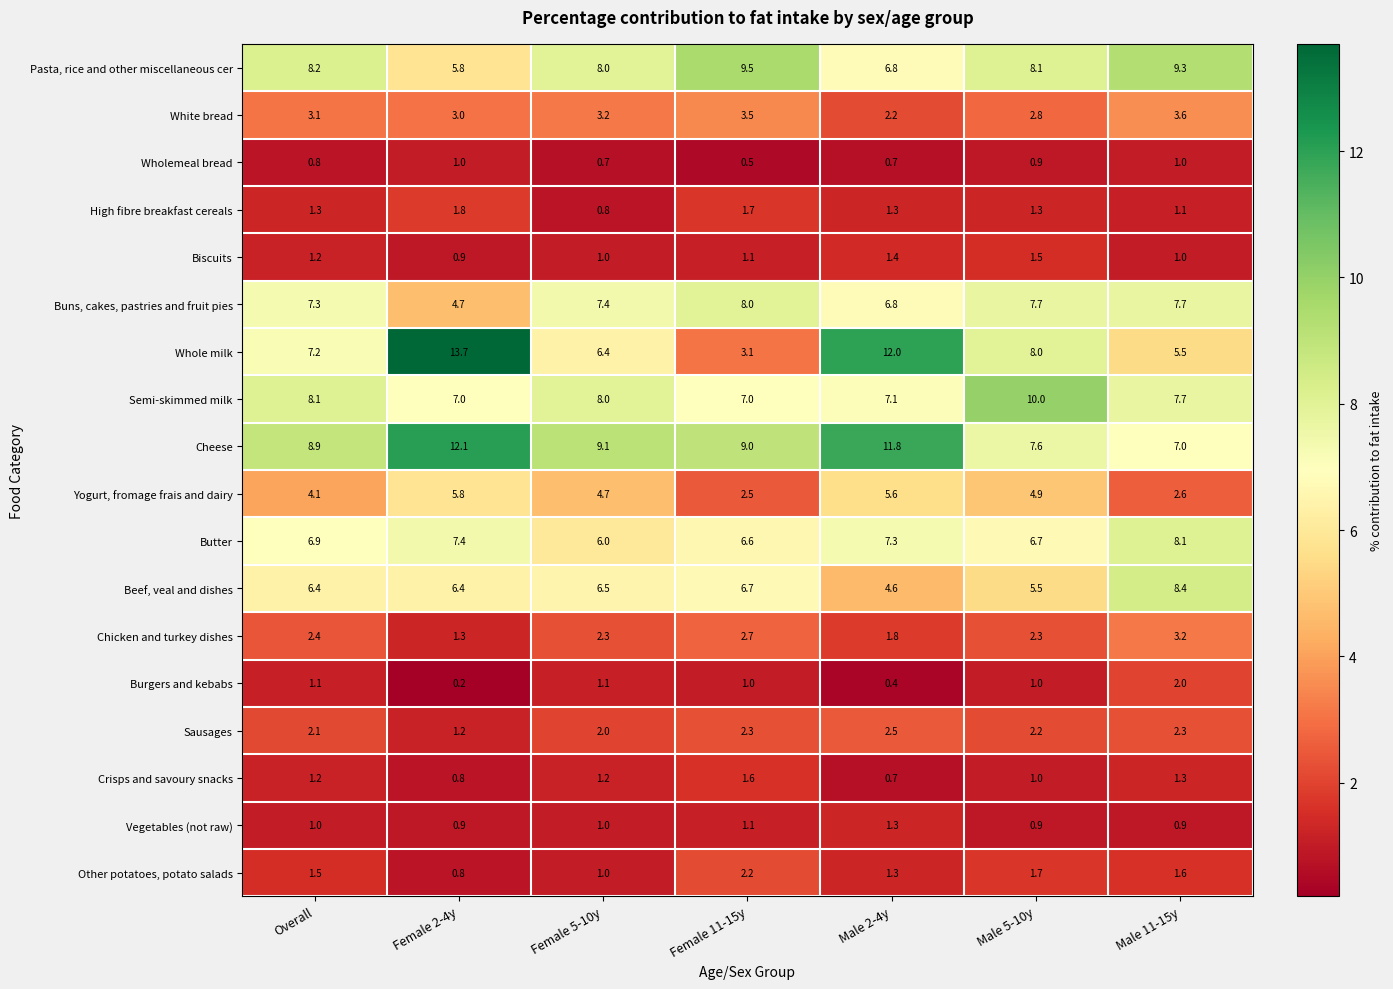

Read the Butter value at Female 11-15y.

6.6